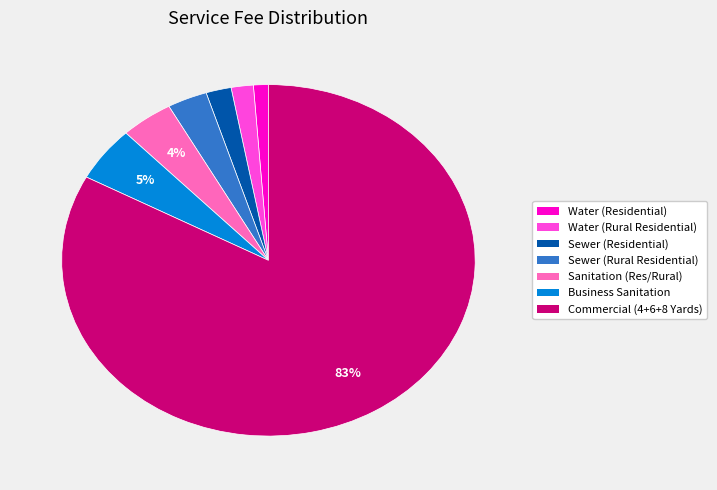

Does any single category account for the majority?

Yes